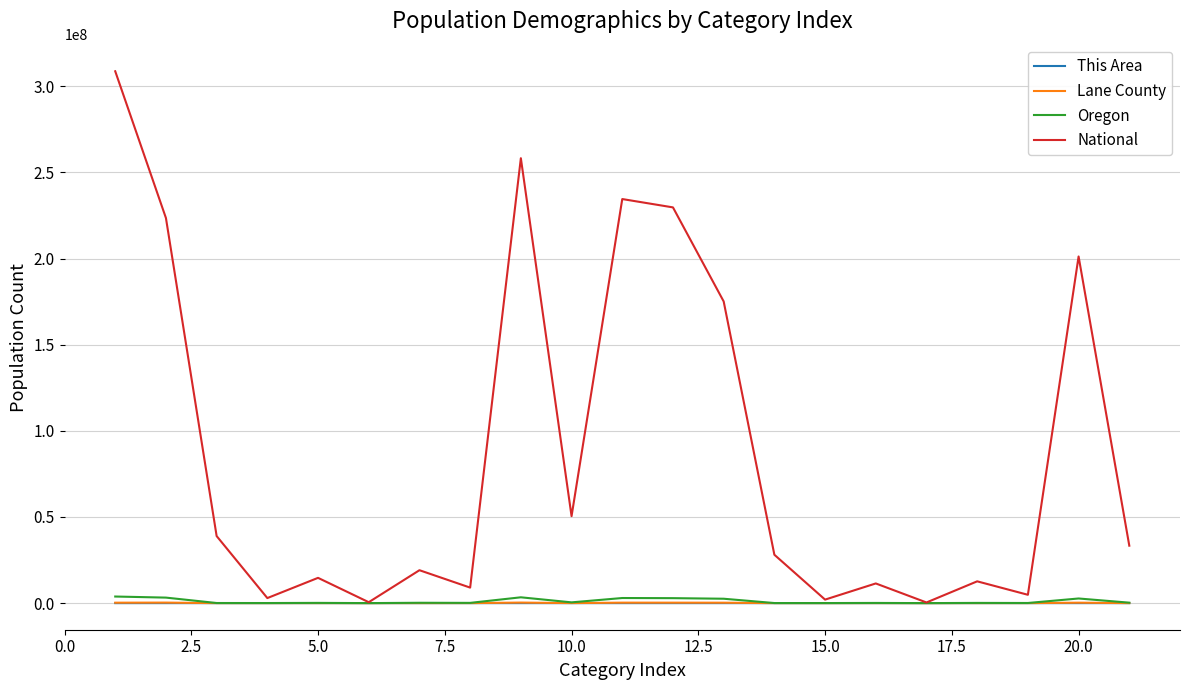

Which series has the largest range (max minus min)?

National